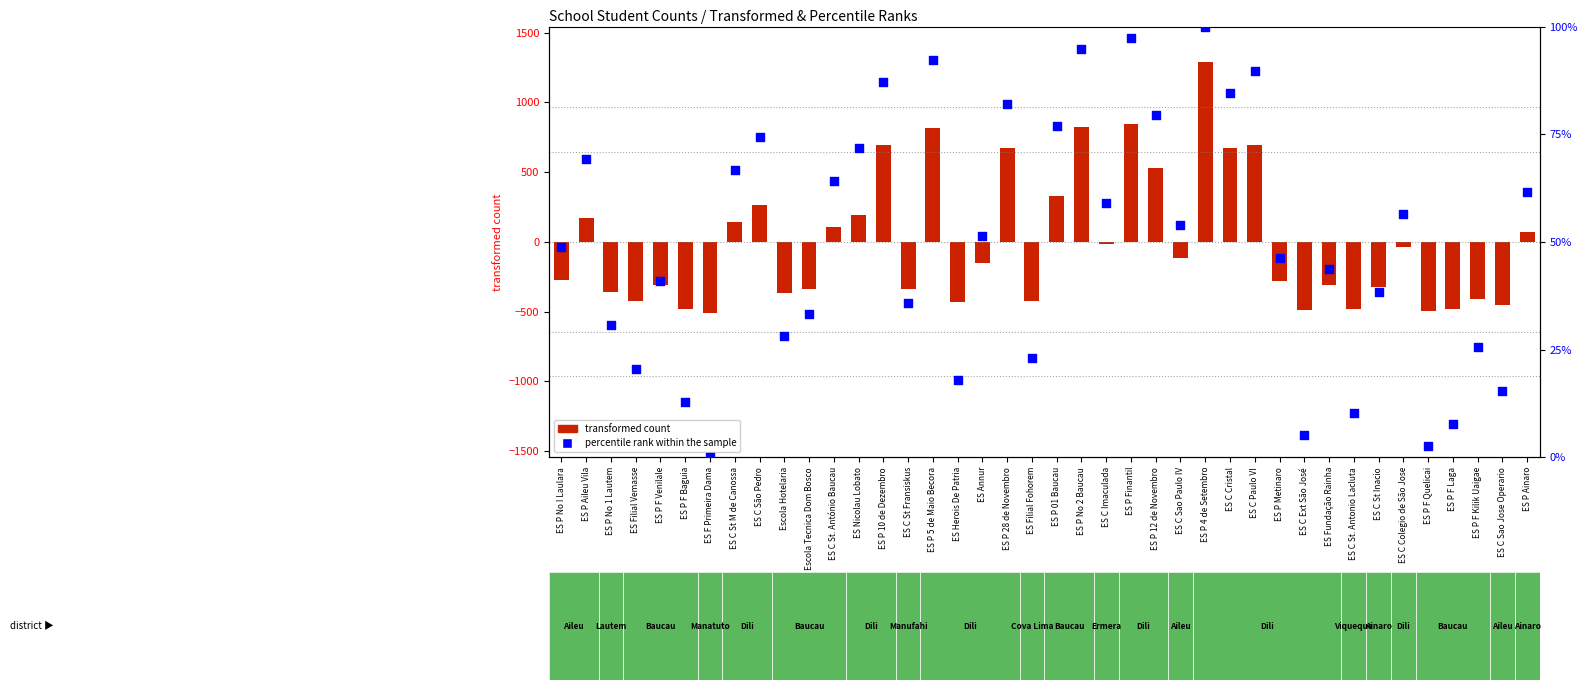

Which series has the largest total across all categories?

percentile rank within the sample